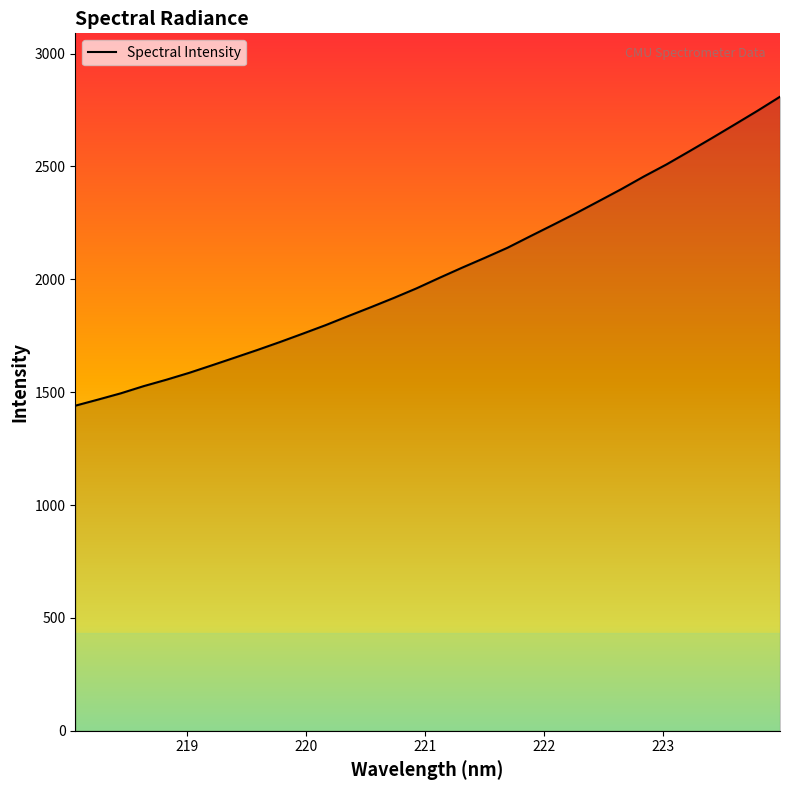

What is the difference between the maximum and minimum values?

1368.8